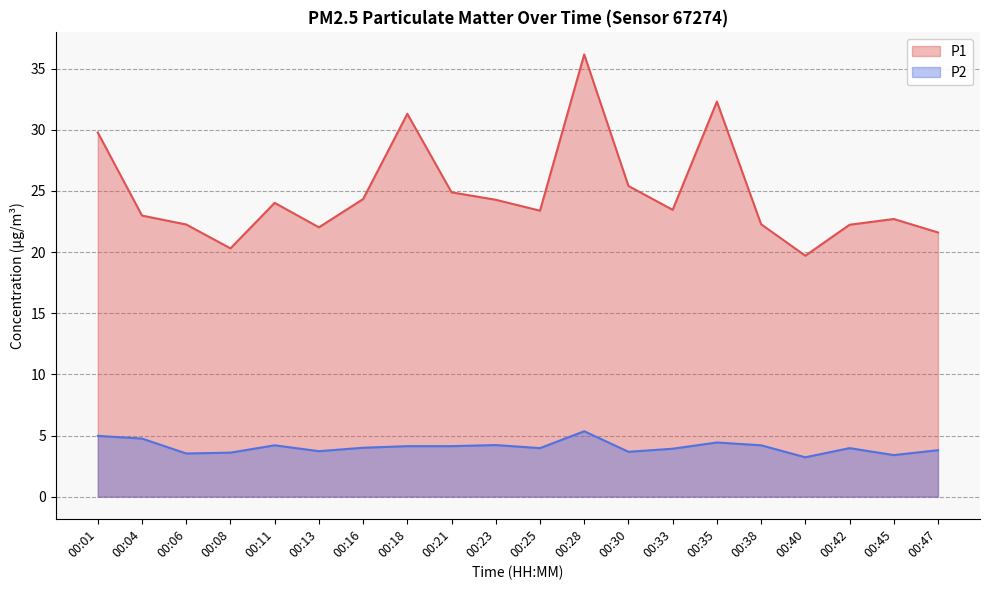

True or false: P1 and P2 cross at least once.

False